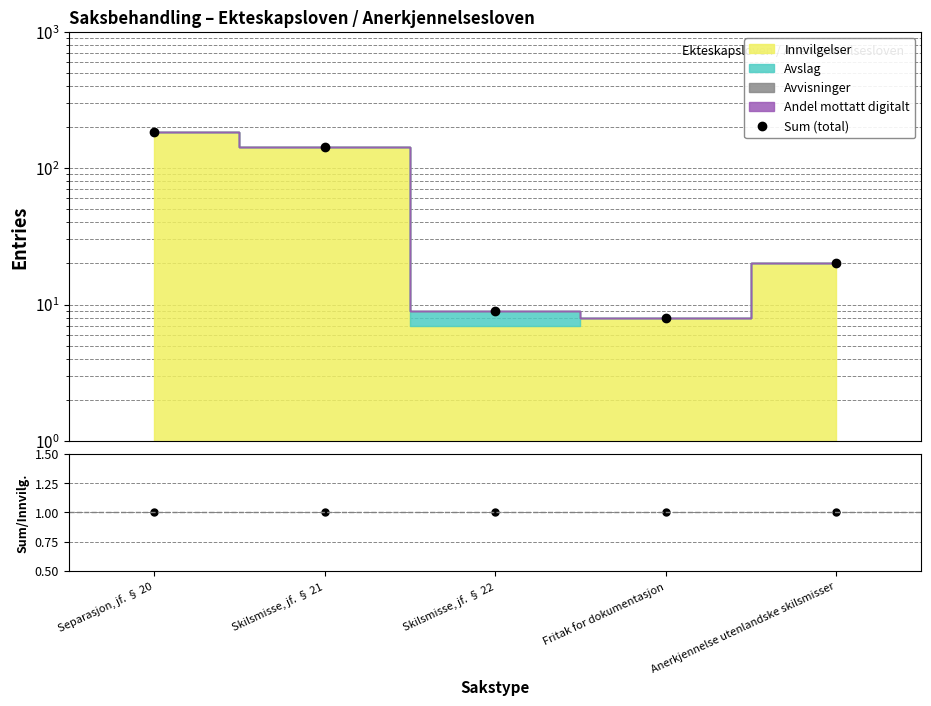

What is the label of the 4th point from the left?

Fritak for dokumentasjon